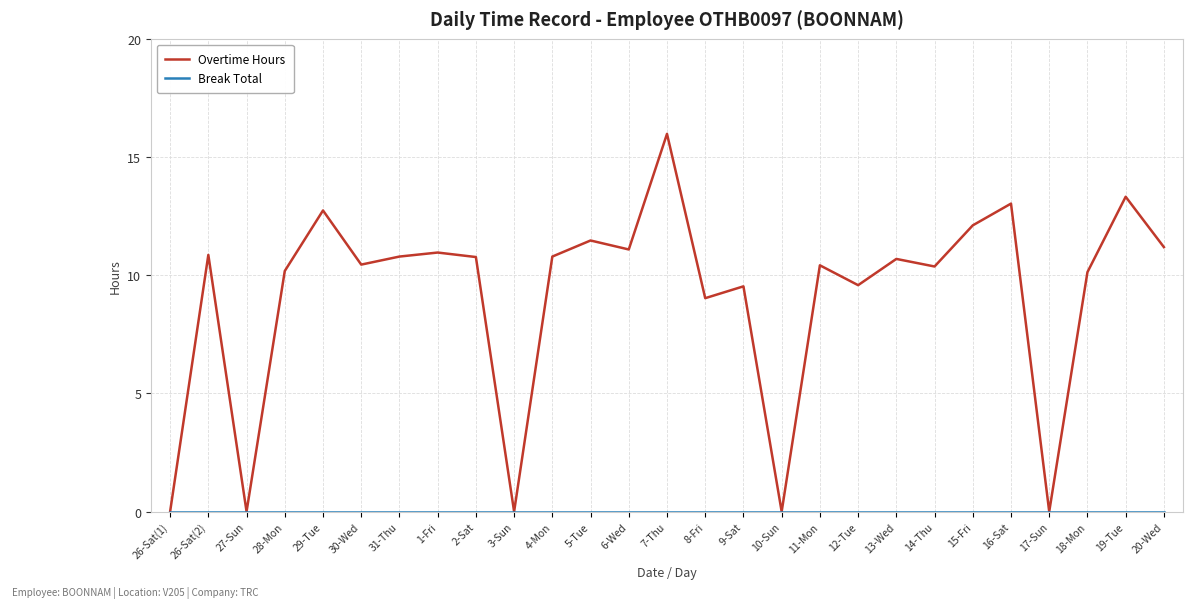

Which series changed the most between 26-Sat(1) and 5-Tue?

Overtime Hours